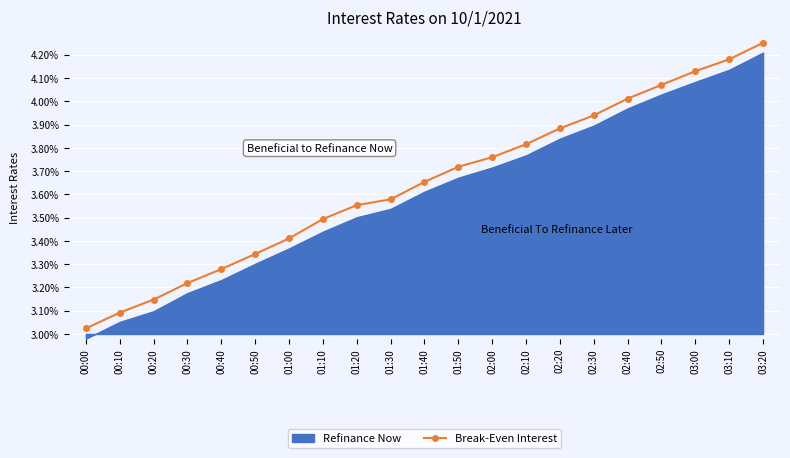

Which category has the highest value in the Break-Even Interest series?

03:20